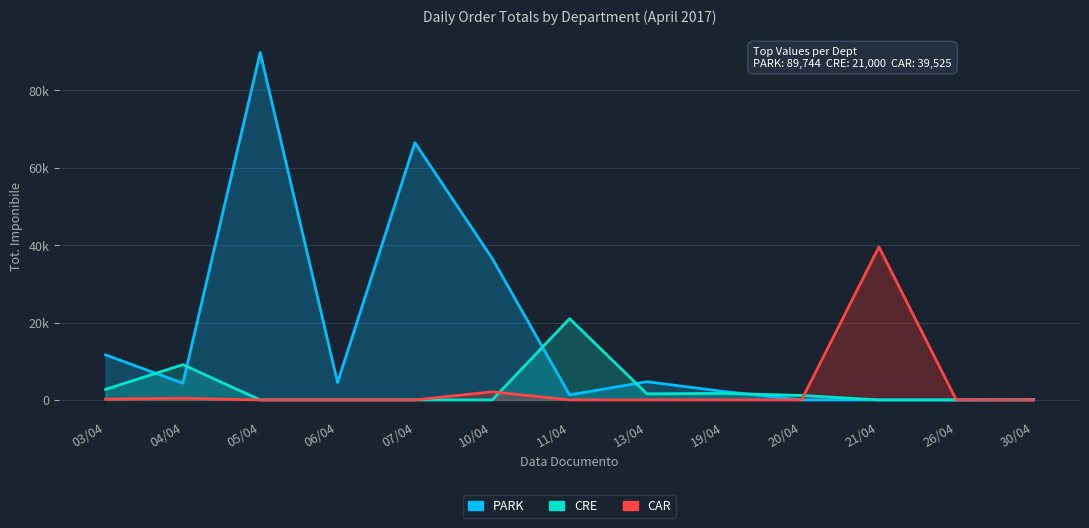

At which category is the sum across all series the highest?

05/04